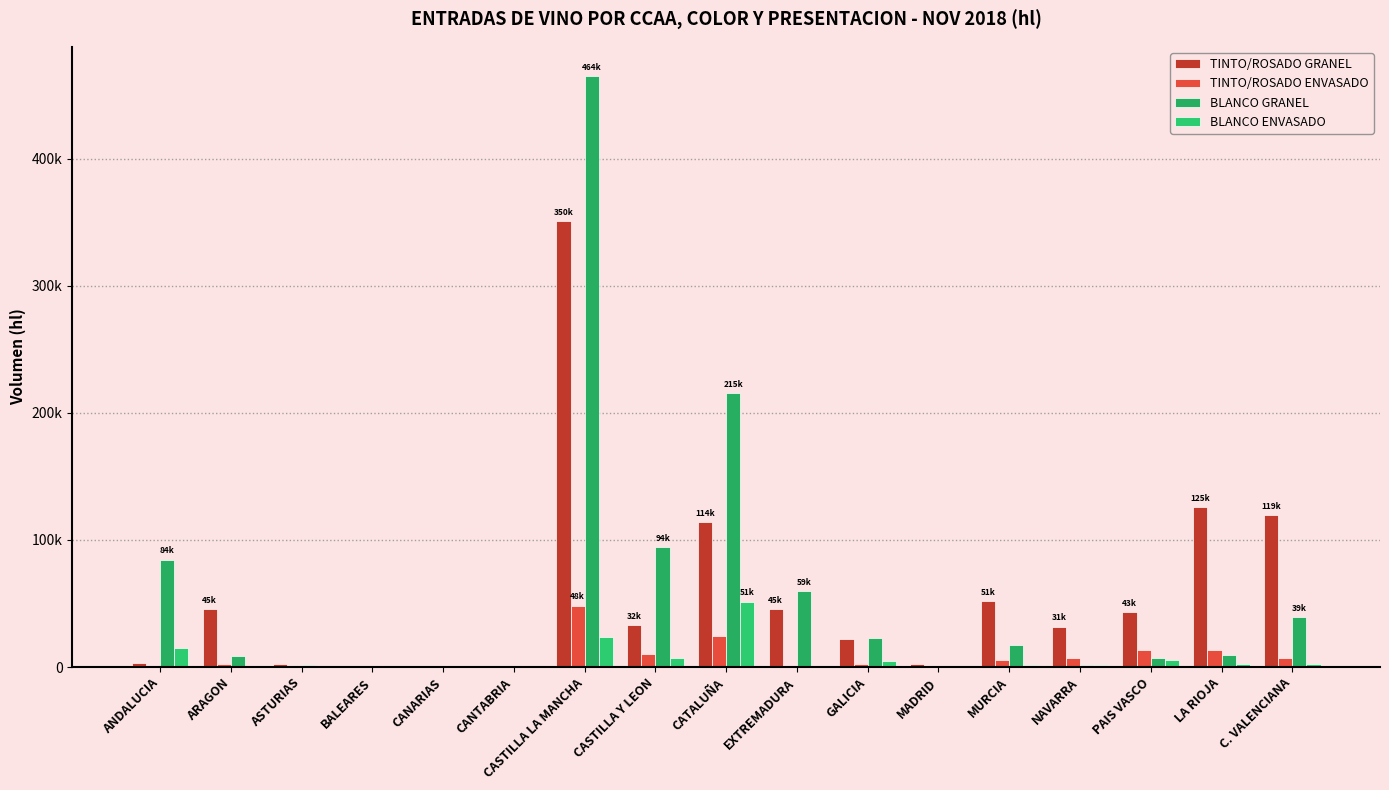

Are the bars grouped side by side (vs. stacked)?

Yes